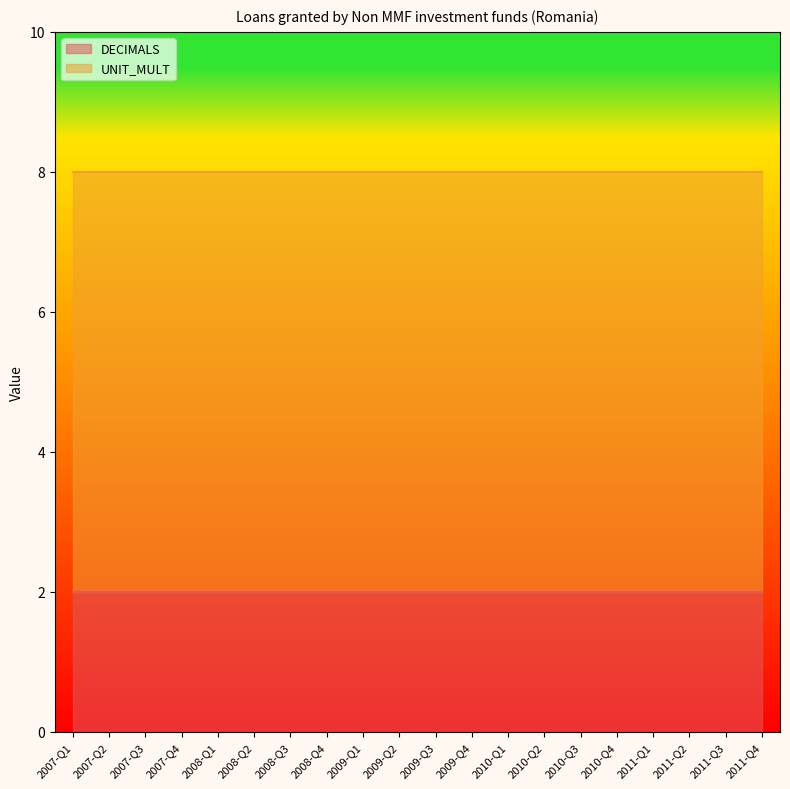

List the labels in order of DECIMALS value, smallest first.

2007-Q1, 2007-Q2, 2007-Q3, 2007-Q4, 2008-Q1, 2008-Q2, 2008-Q3, 2008-Q4, 2009-Q1, 2009-Q2, 2009-Q3, 2009-Q4, 2010-Q1, 2010-Q2, 2010-Q3, 2010-Q4, 2011-Q1, 2011-Q2, 2011-Q3, 2011-Q4